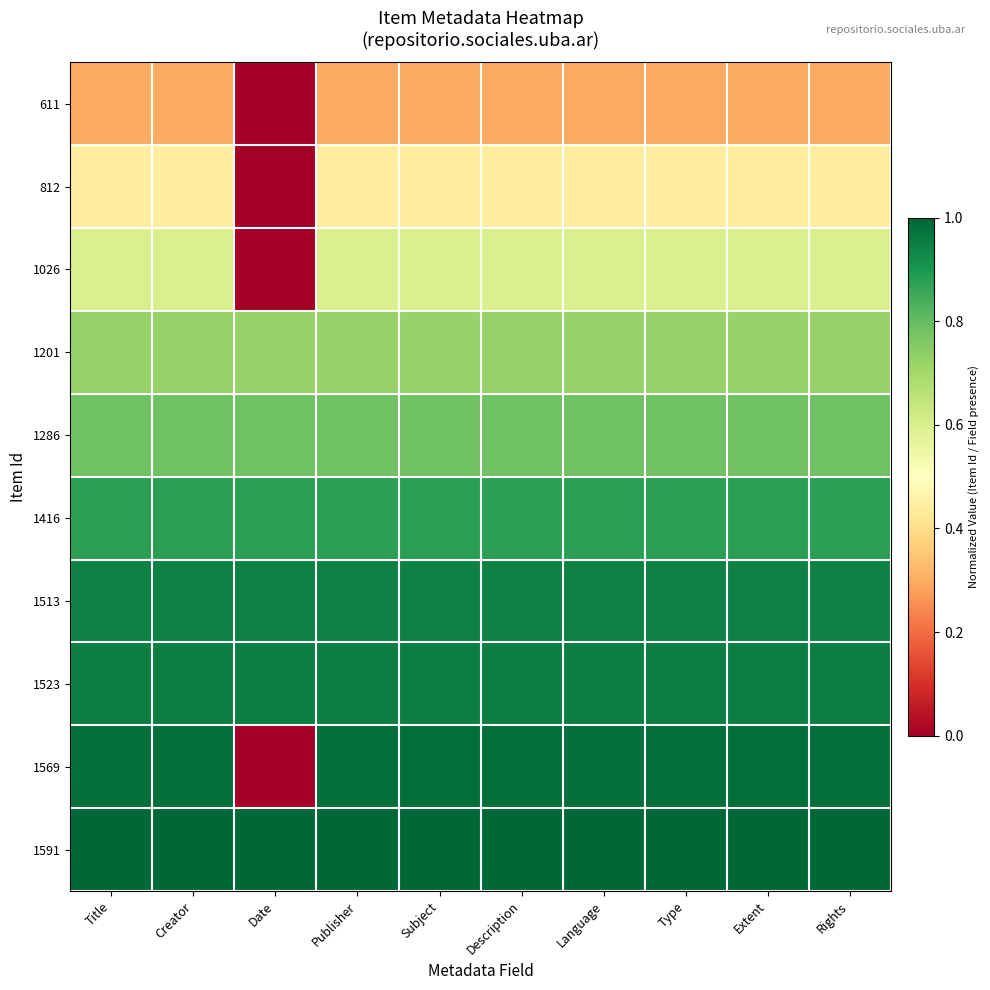

What is the spread (max minus min) of values at Type?

0.7